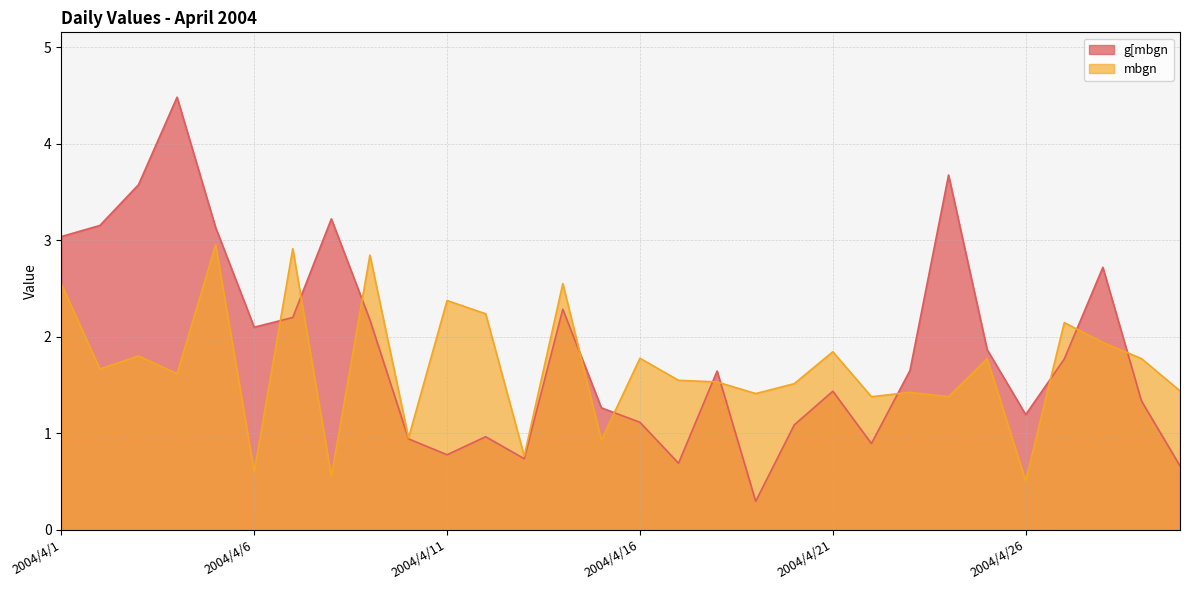

Which category has the lowest value in the mbgn series?

2004/4/26